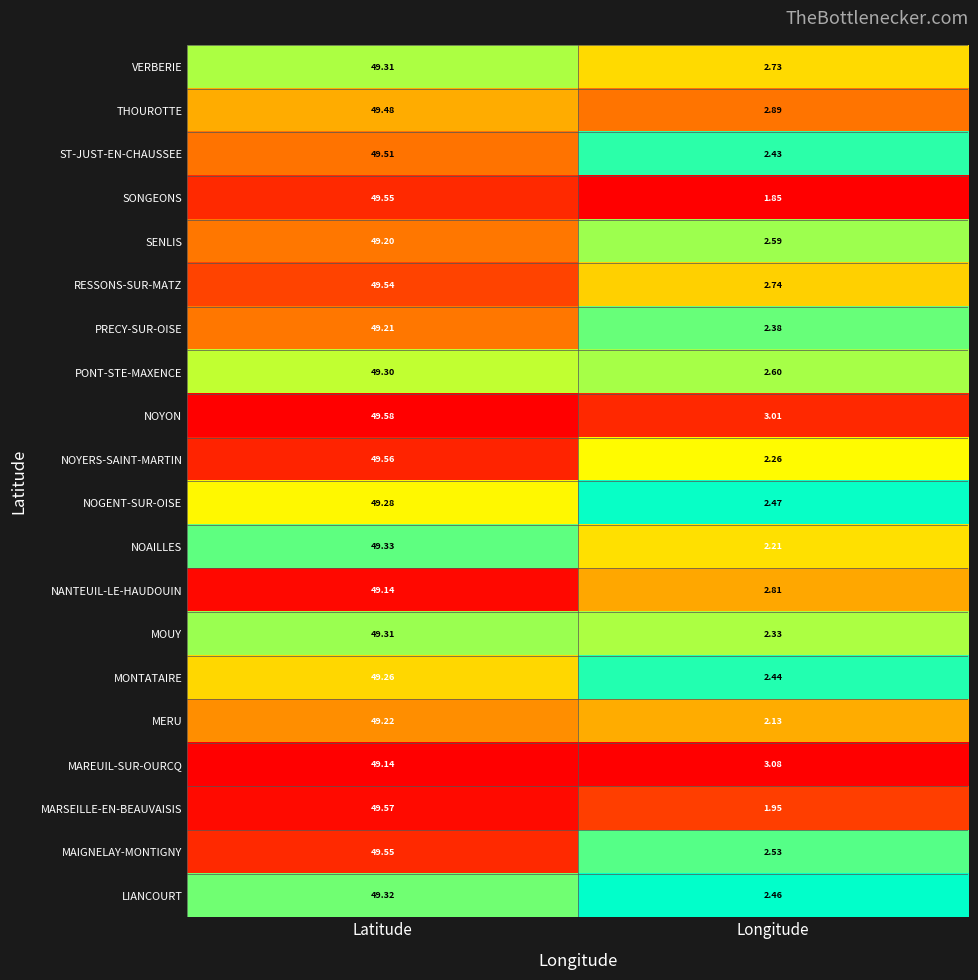

Which label corresponds to the smallest value in the chart?

Longitude